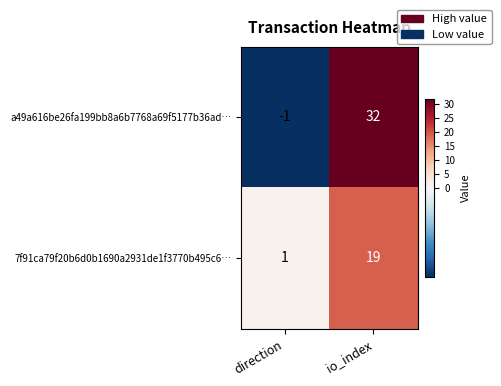

At which label does 7f91ca79f20b6d0b1690a2931de1f3770b495c6… reach its peak?

io_index